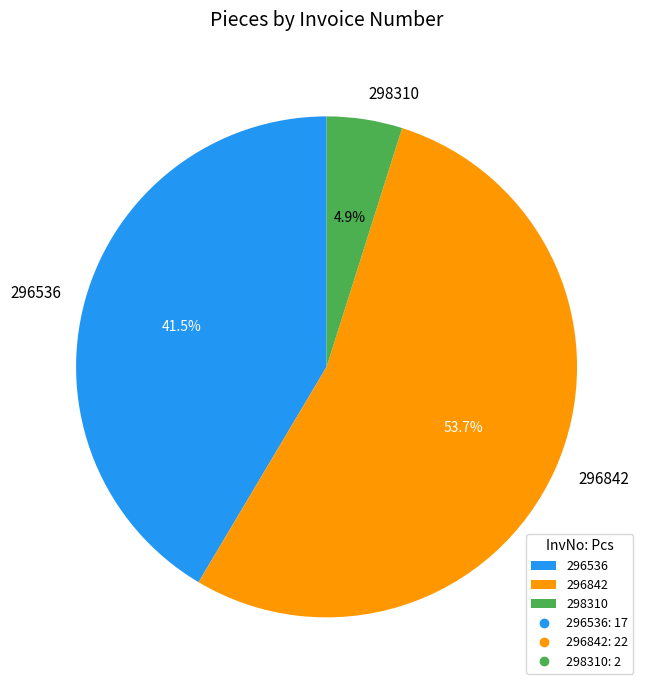

Rank the categories by value from lowest to highest.

298310, 296536, 296842